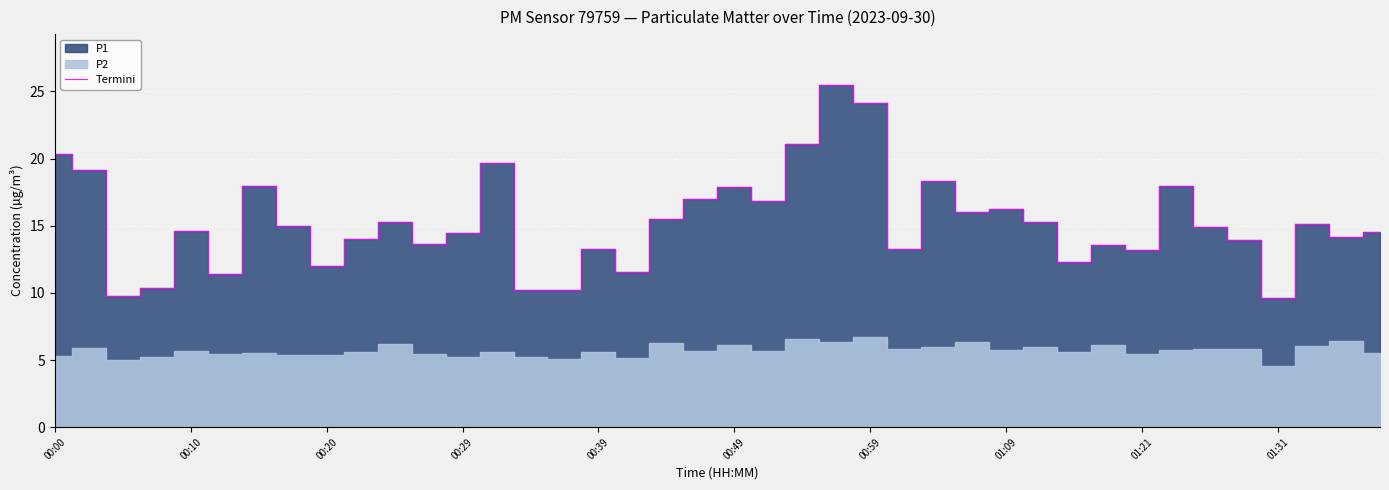

What is the sum of all values?

609.0